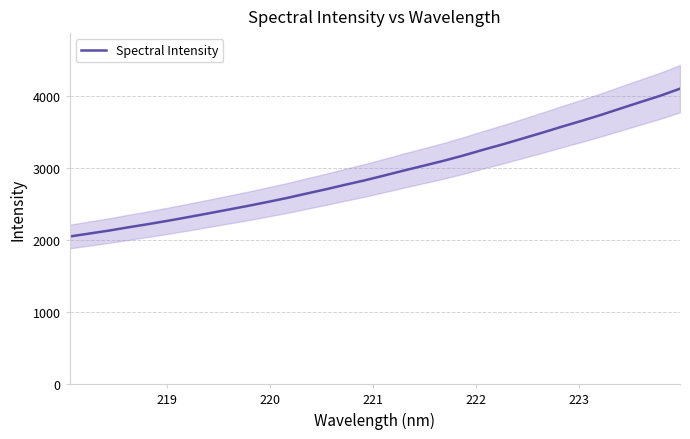

What is the lowest value of the Spectral Intensity series?

2046.4